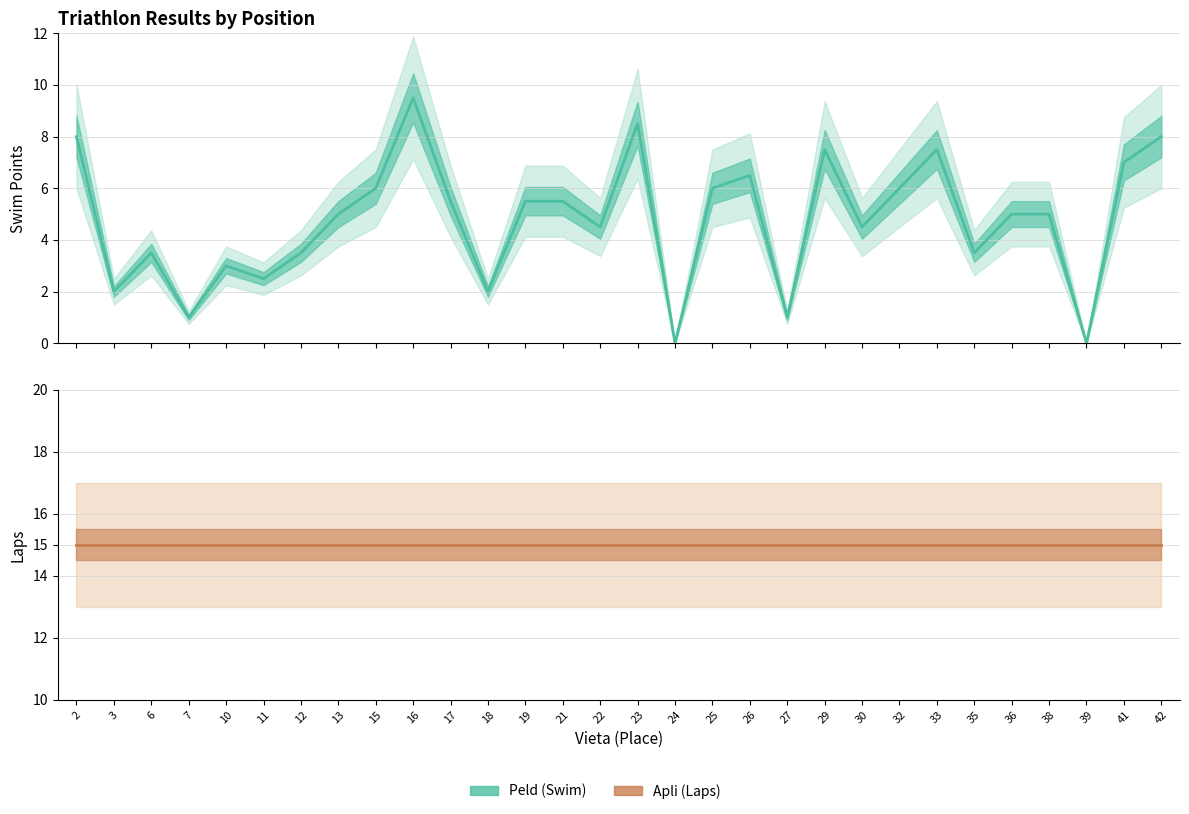

Which series has the largest total across all categories?

Apli (Laps)